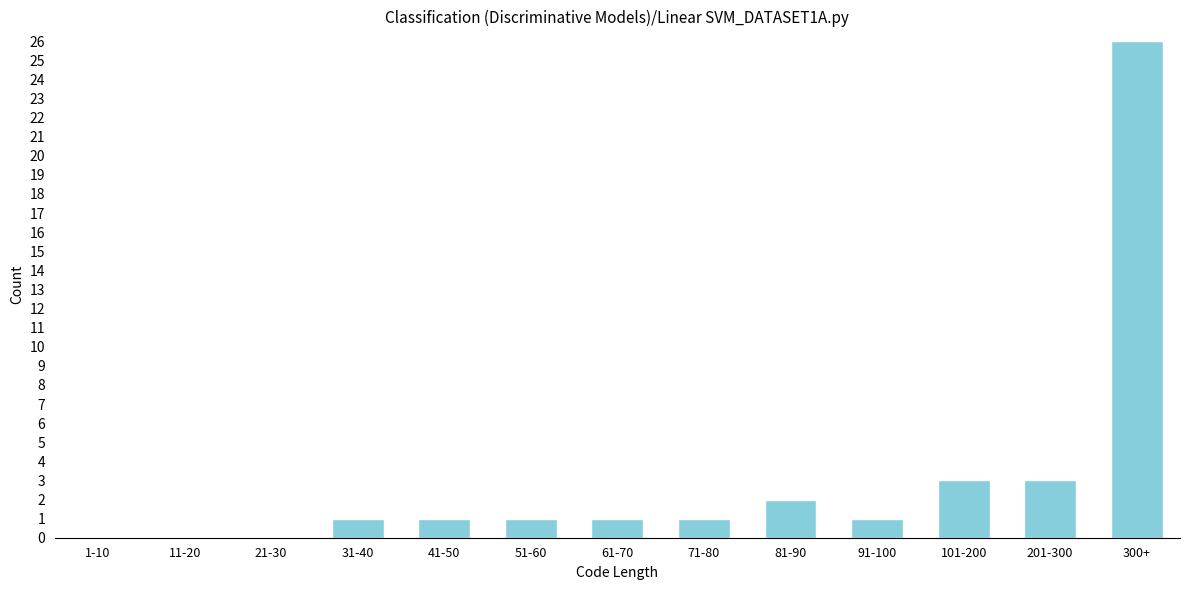

Reading left to right, extract all data points from this chart.

1-10=0	11-20=0	21-30=0	31-40=1	41-50=1	51-60=1	61-70=1	71-80=1	81-90=2	91-100=1	101-200=3	201-300=3	300+=26